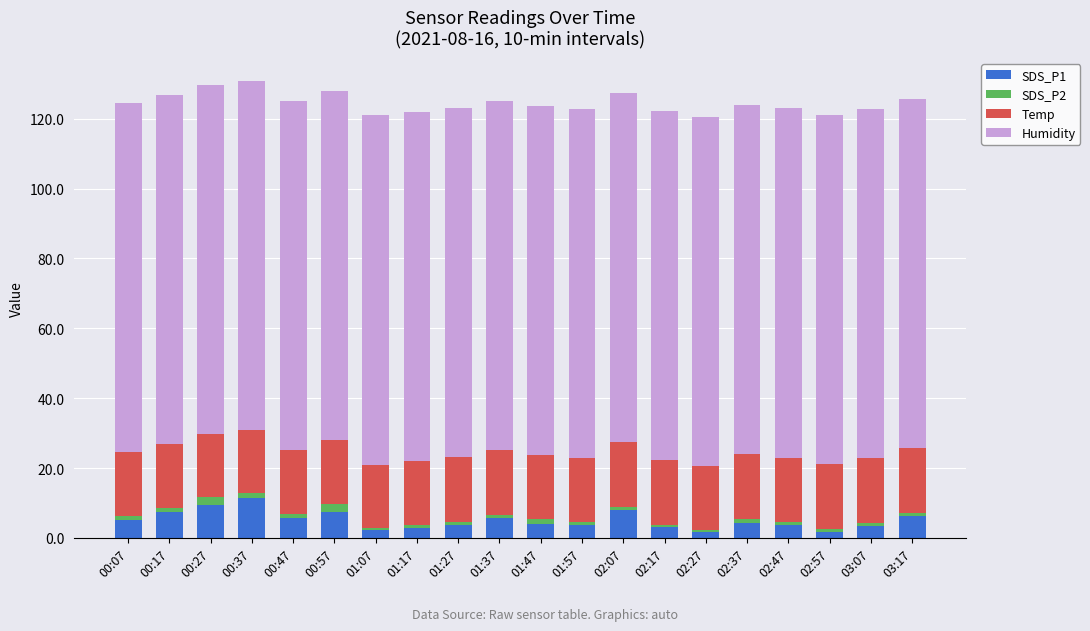

True or false: SDS_P1 has a value of 7.9 at 02:07.

True